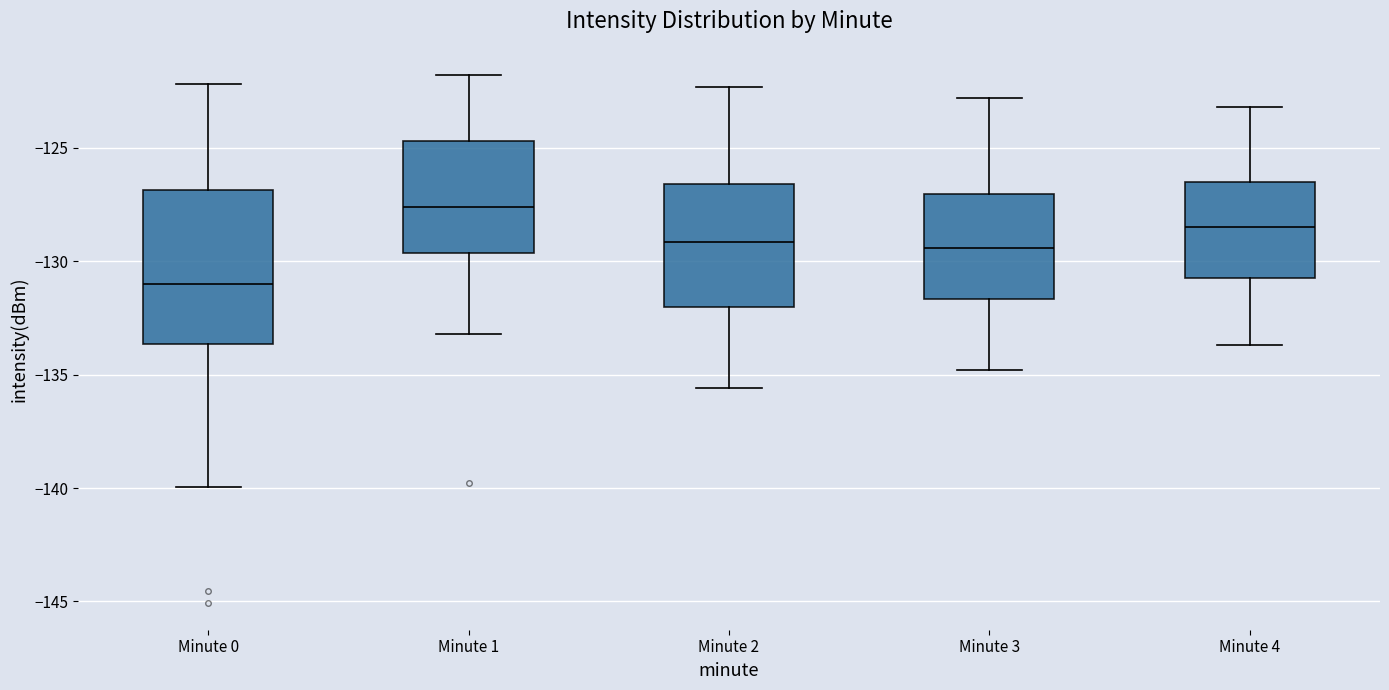

Which box is the tallest, from its lower edge to its upper edge?

Minute 0